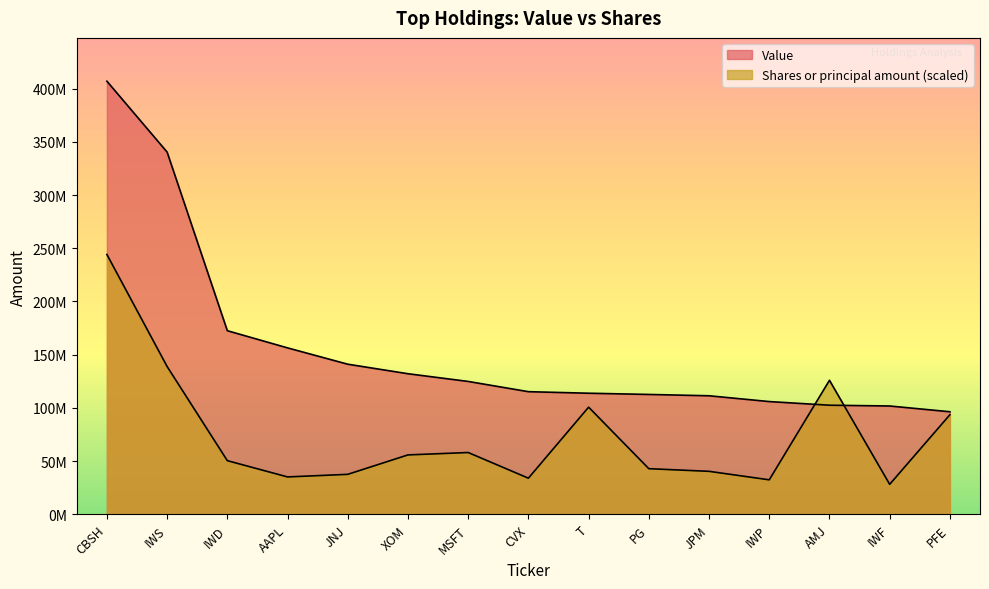

What is the maximum value shown in the chart?

406925000.0